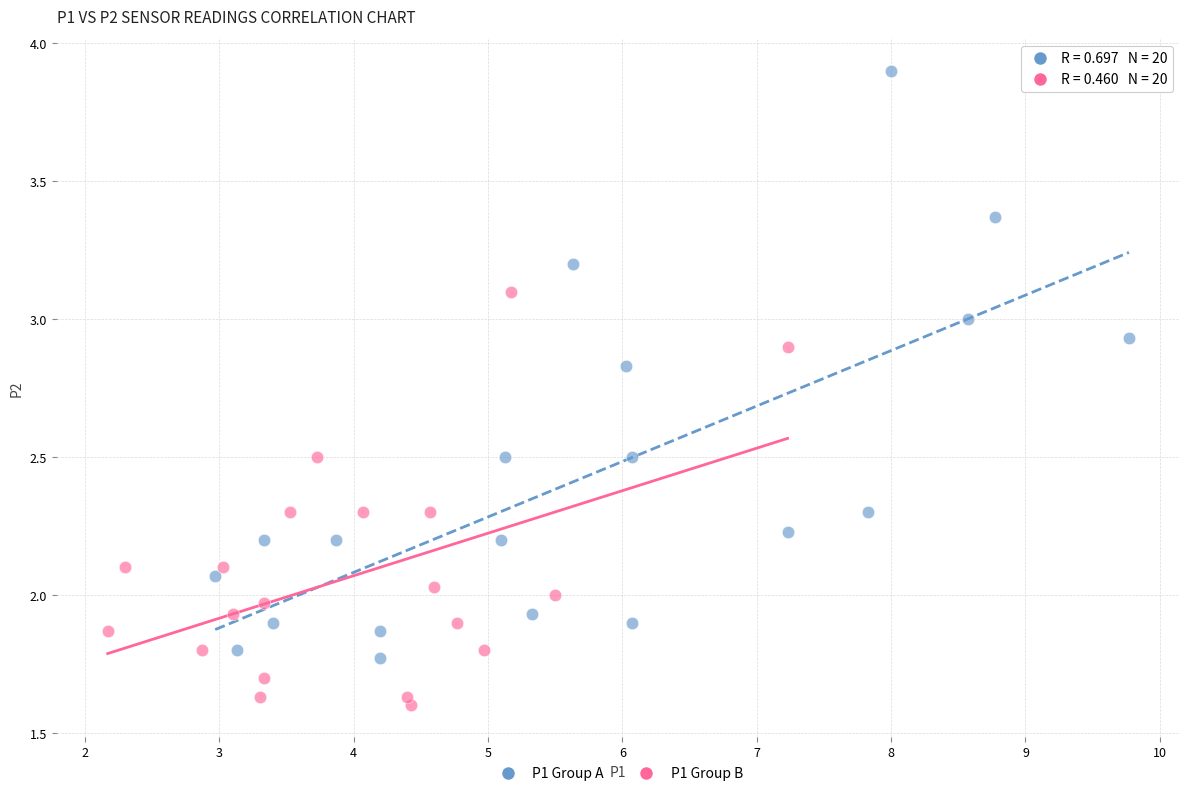

Which series reaches the minimum Y coordinate?

P1 Group B